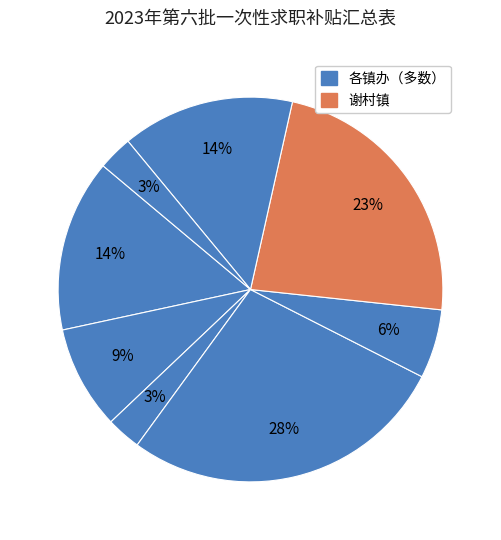

Count the number of slices in the pie.

8